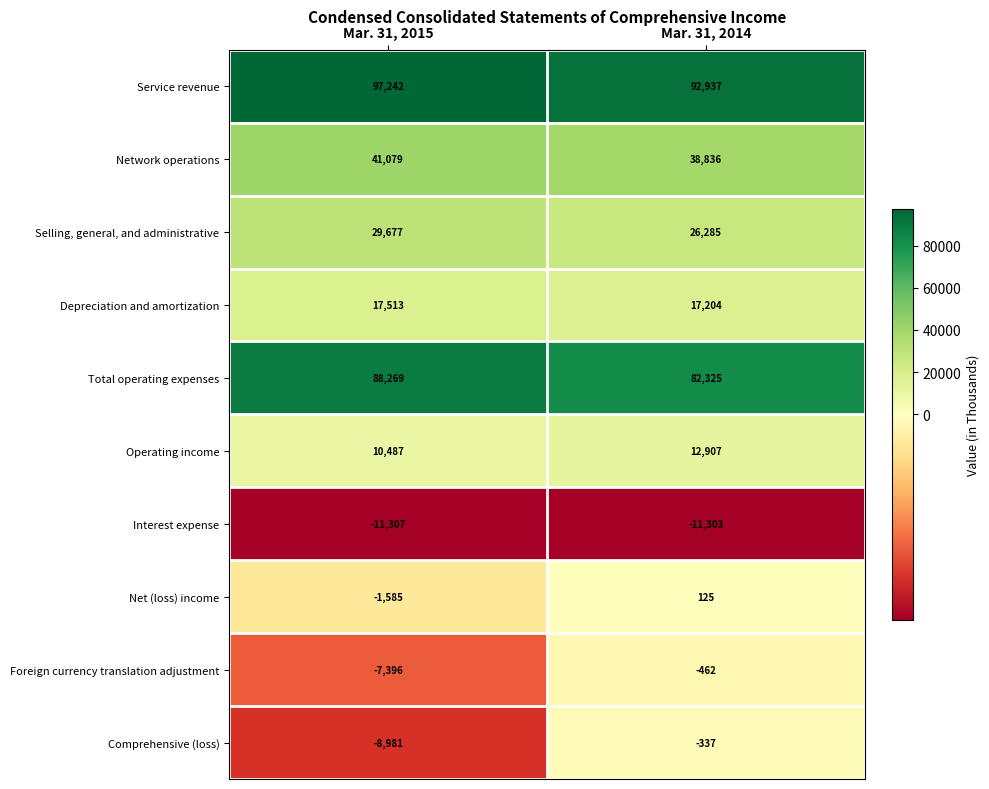

Which label corresponds to the largest value in the chart?

Mar. 31, 2015